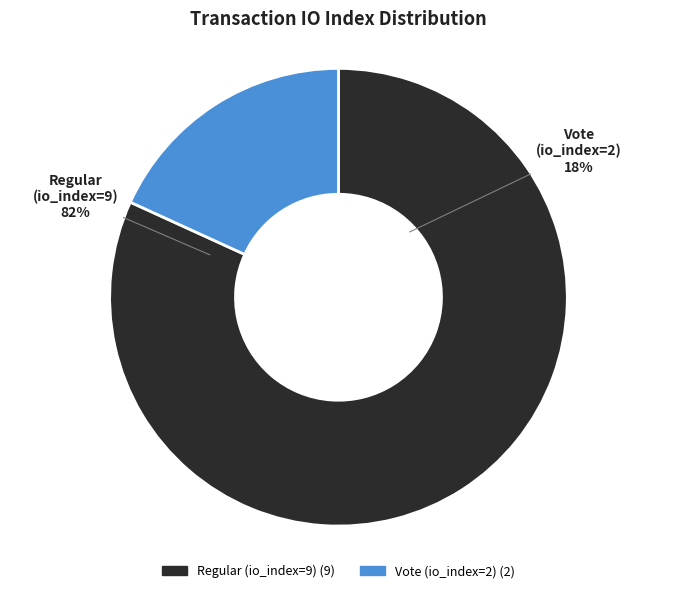

How many segments does this pie chart have?

2